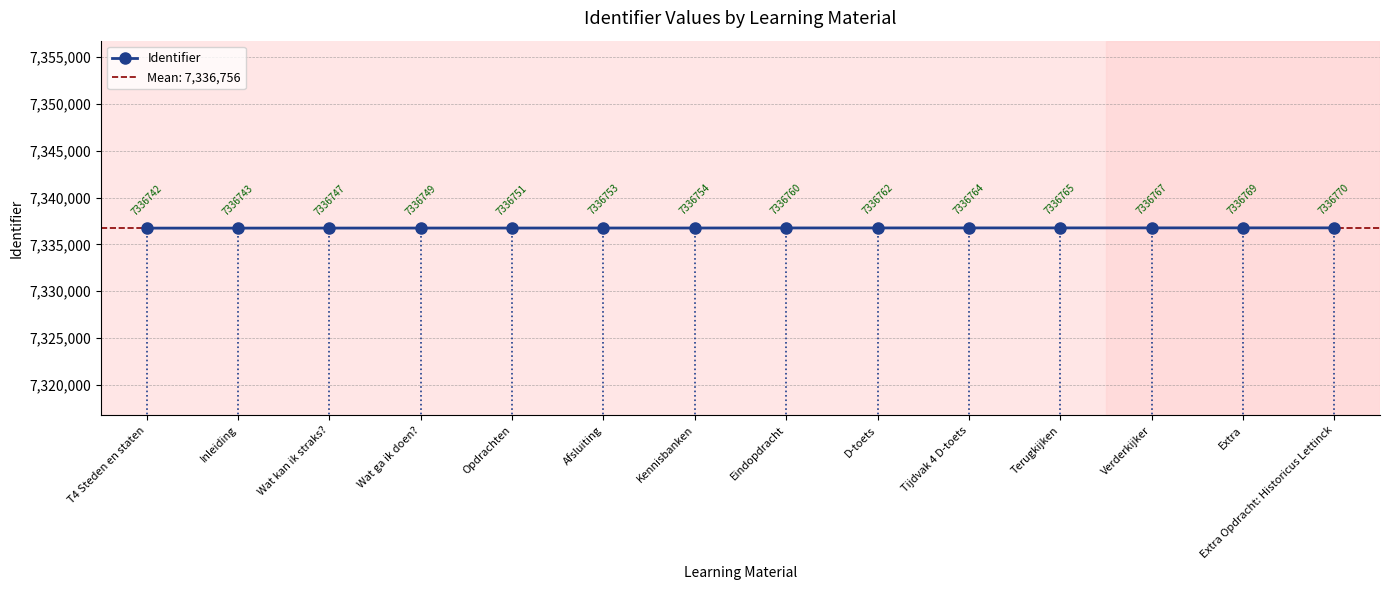

The chart shows a value of 7336751 at Opdrachten. True or false?

True